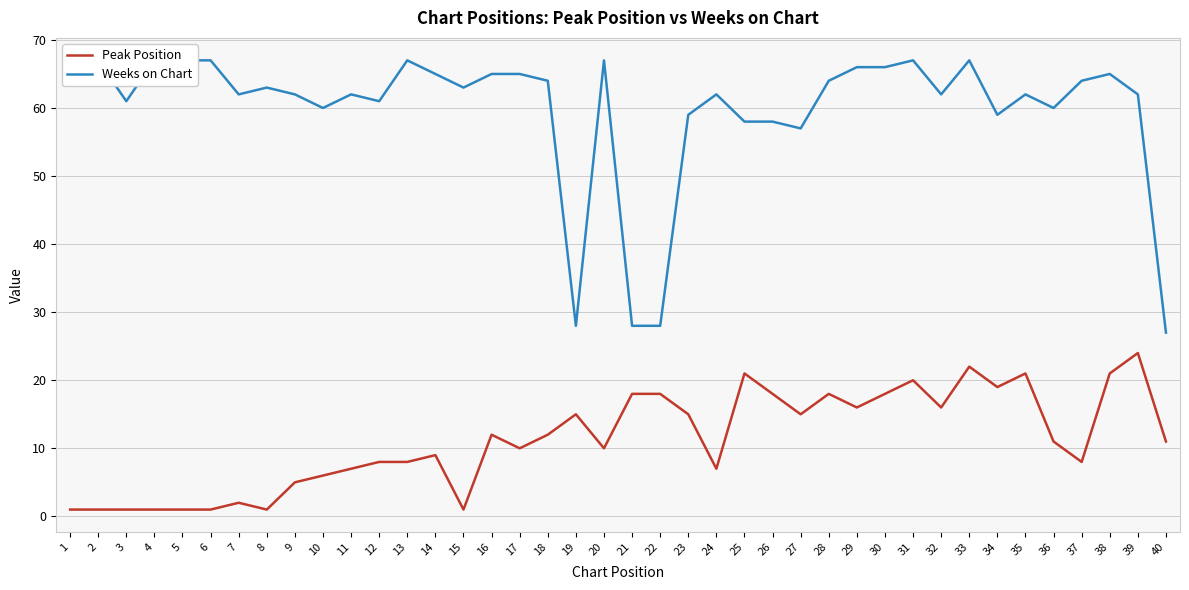

Is it true that Peak Position equals 5 at 24?

False